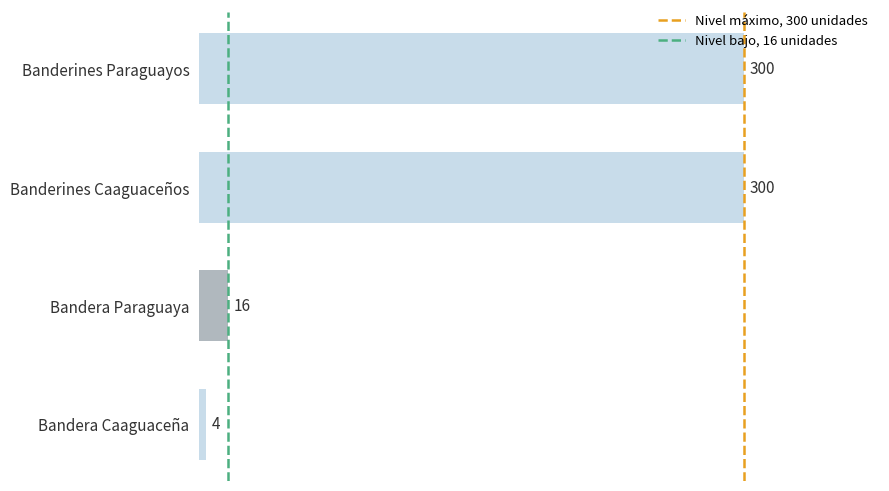

The chart shows a value of 201 at Banderines Paraguayos. True or false?

False